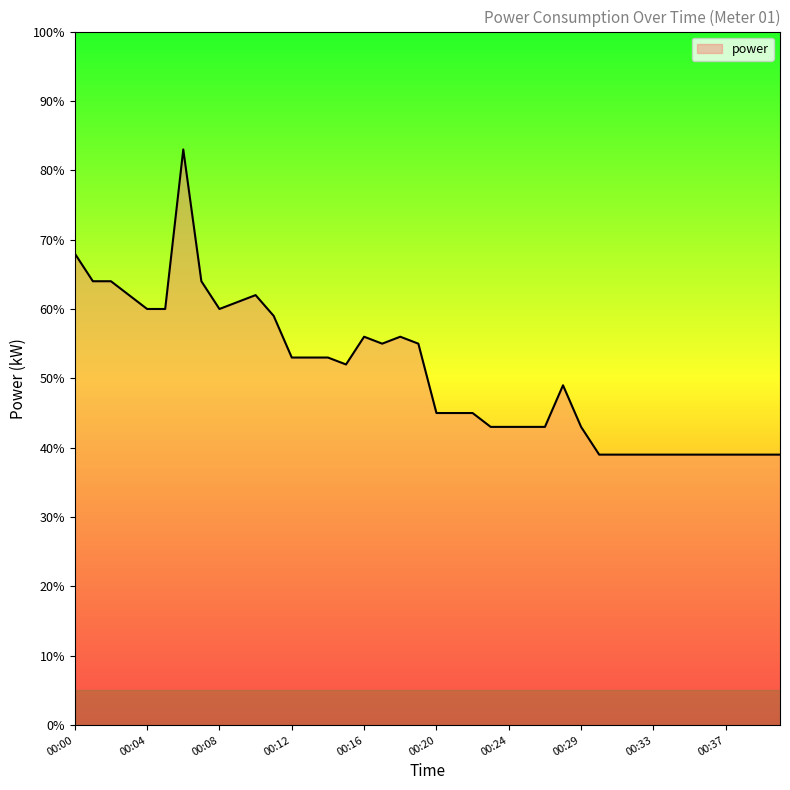

Does the chart display data point markers on the line(s)?

No